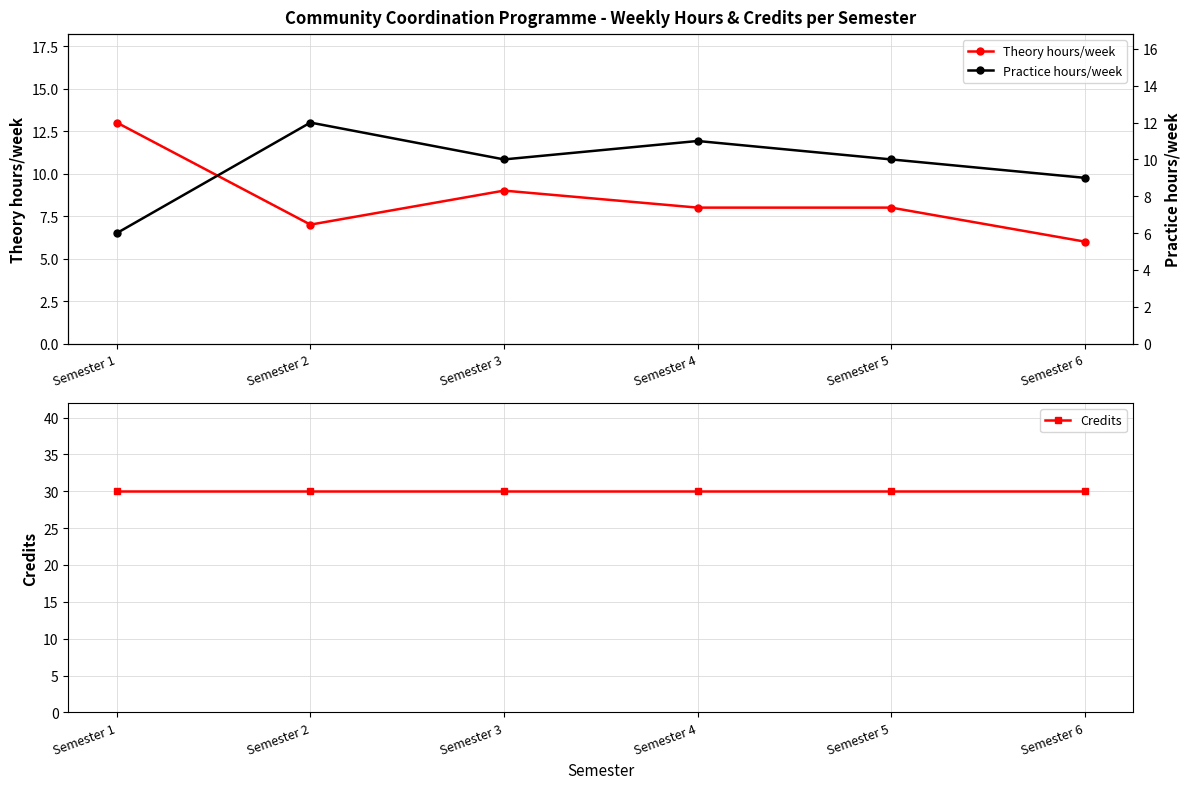

True or false: Practice hours/week has more than 1 interior local peaks.

True